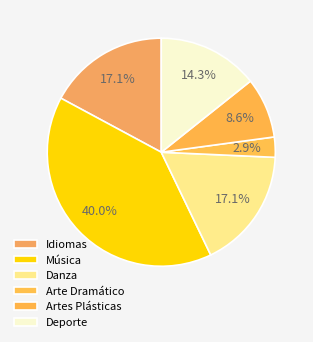

How many segments does this pie chart have?

6